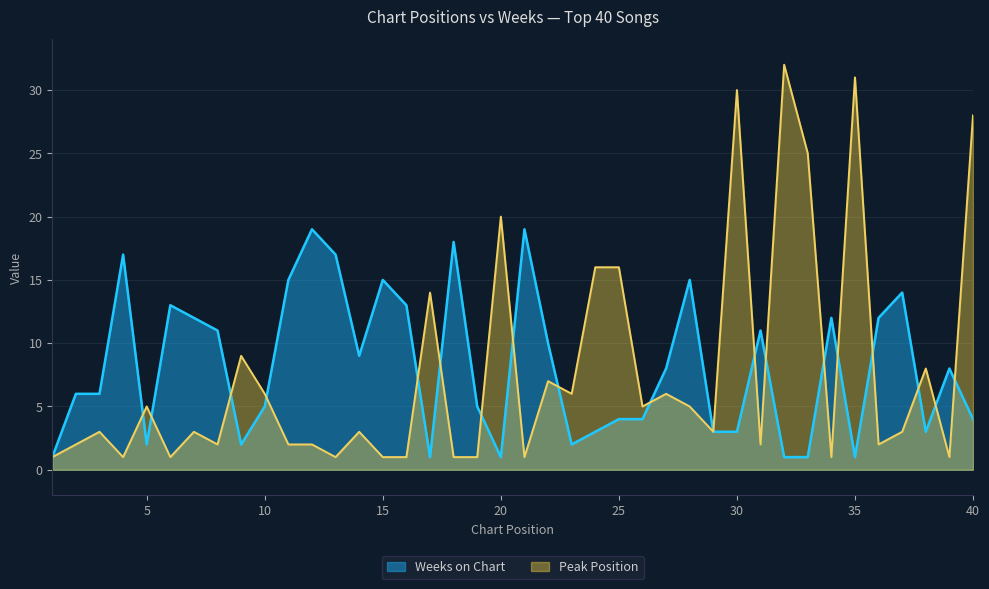

In Peak Position, how many points are higher than both neighbors (excluding endpoints)?

13